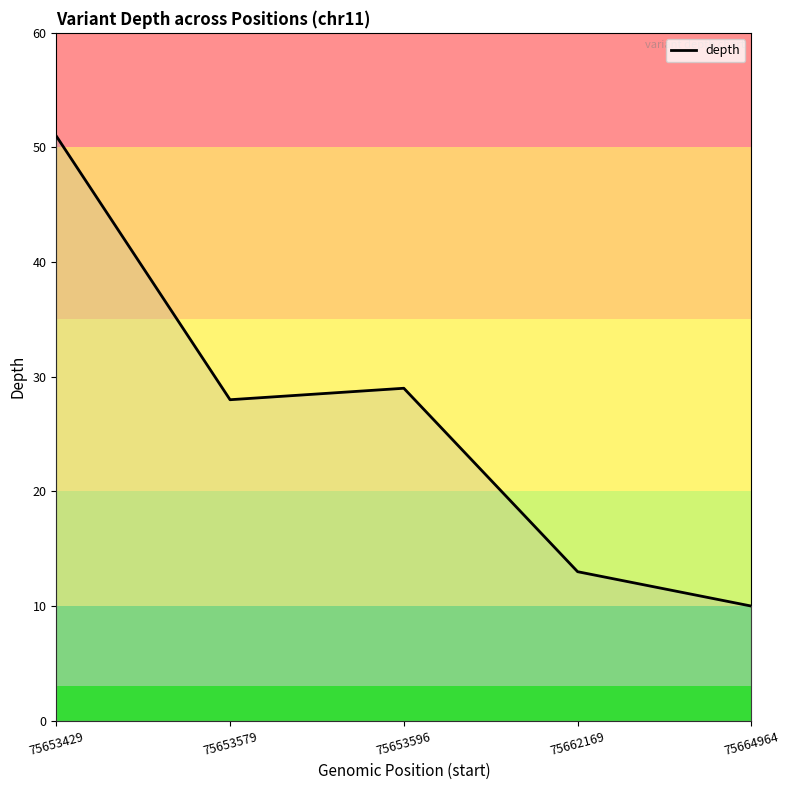

What is the sum of all values?

131